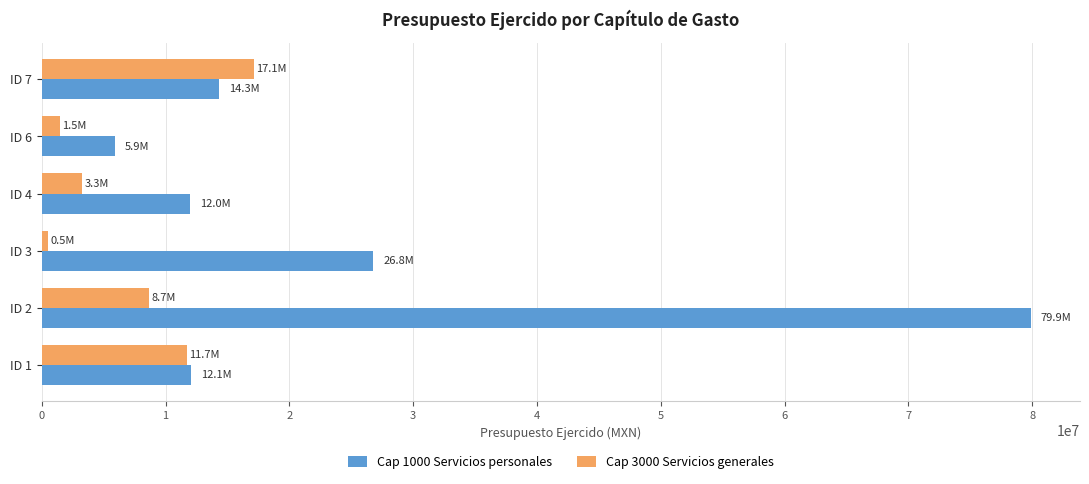

What are all the series names shown in the legend?

Cap 1000 Servicios personales, Cap 3000 Servicios generales